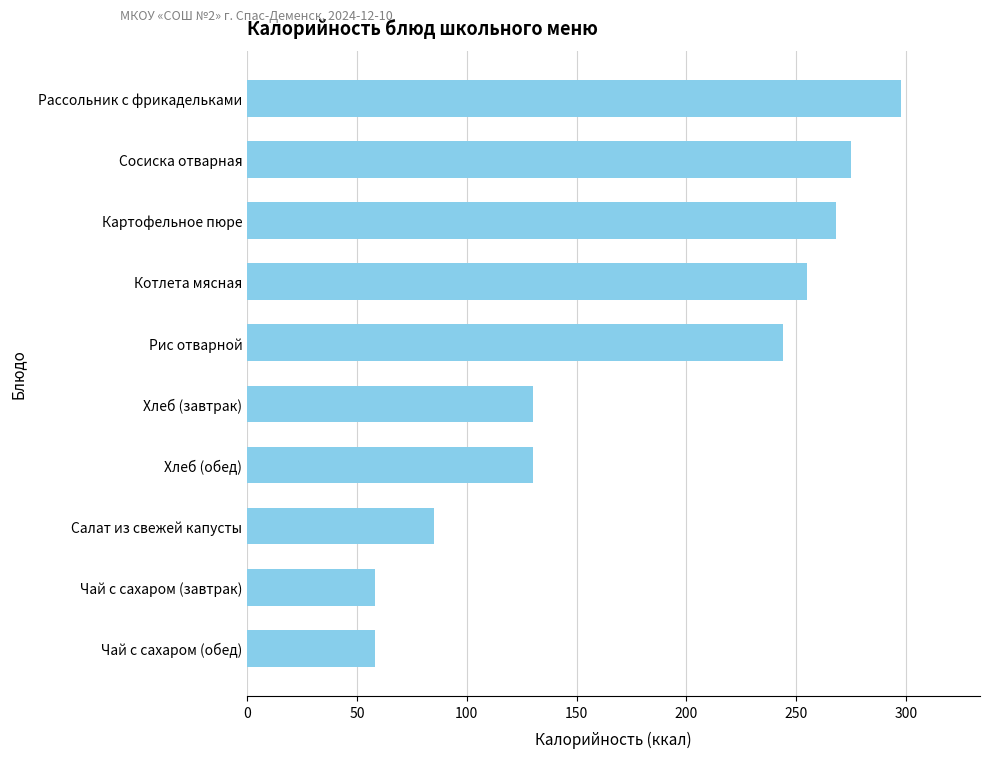

Reading top to bottom, what are all the values shown in this chart?

Рассольник с фрикадельками=298	Сосиска отварная=275	Картофельное пюре=268	Котлета мясная=255	Рис отварной=244	Хлеб (завтрак)=130	Хлеб (обед)=130	Салат из свежей капусты=85	Чай с сахаром (завтрак)=58	Чай с сахаром (обед)=58